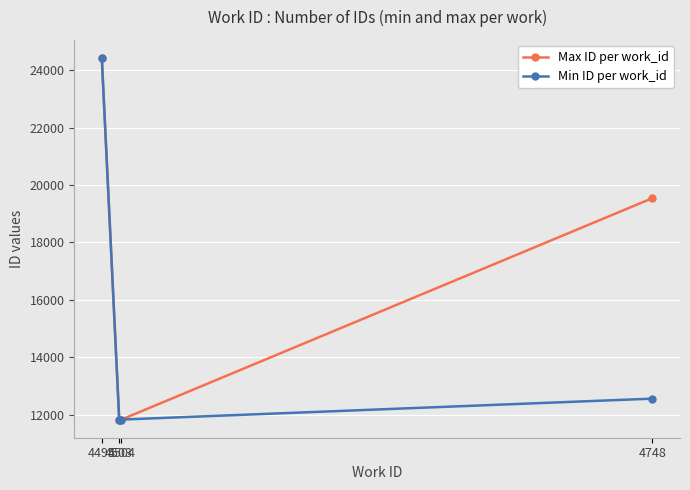

Which series has the largest total across all categories?

Max ID per work_id